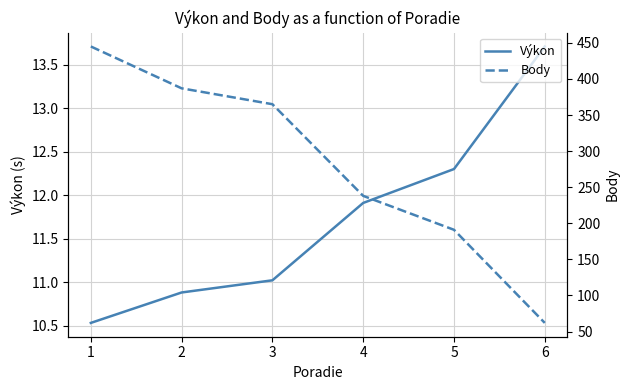

Reading left to right, transcribe all the data shown in this chart.

Výkon: 10.5	10.9	11.0	11.9	12.3	13.7
Body: 445.0	387.0	365.0	238.0	191.0	62.0